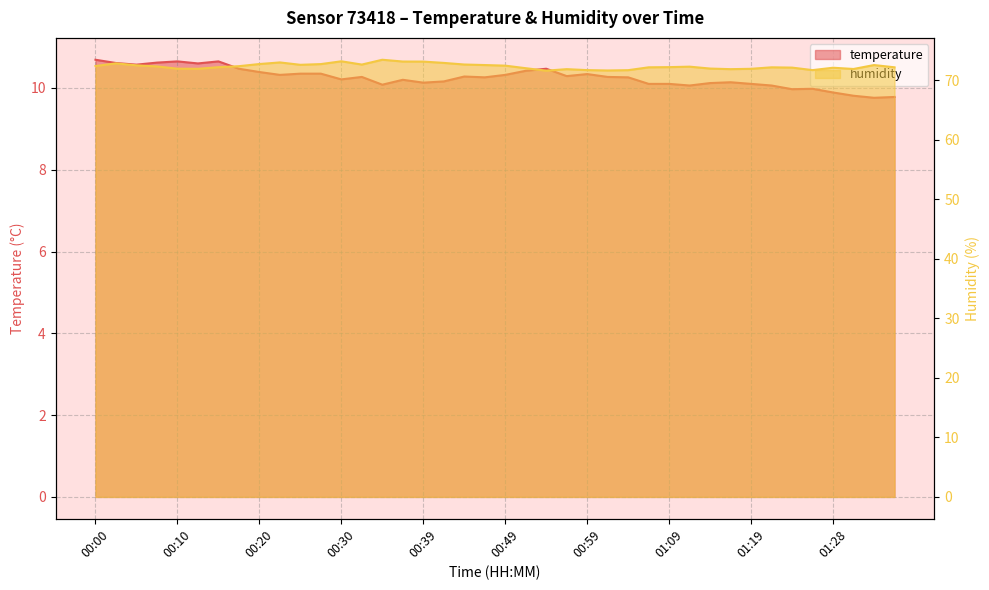

Read the temperature value at 01:33.

9.8